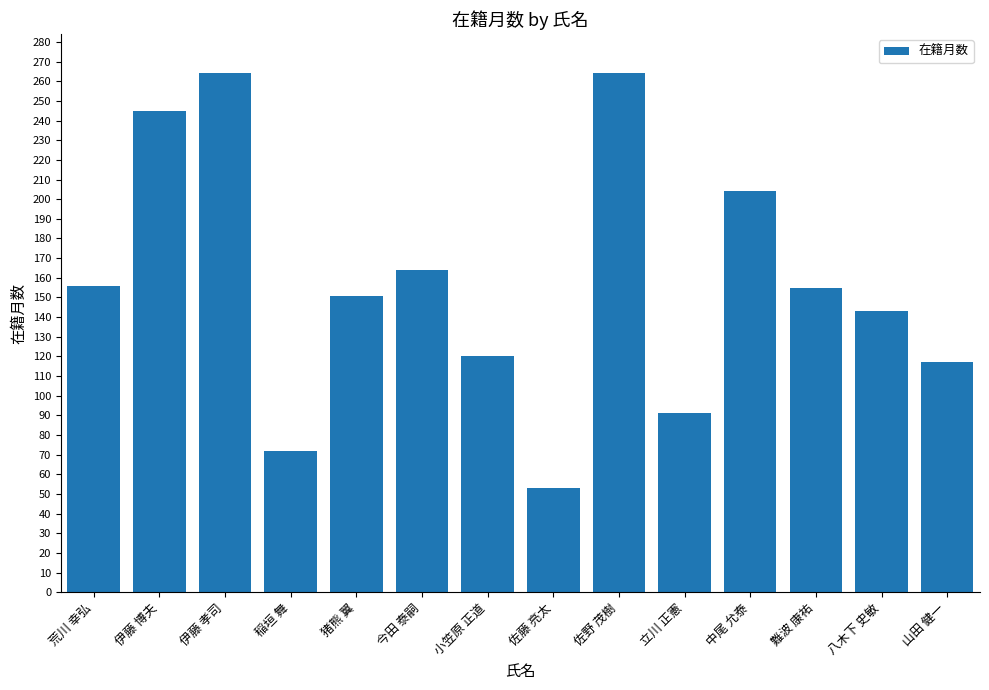

How many data points are less than 155?

7